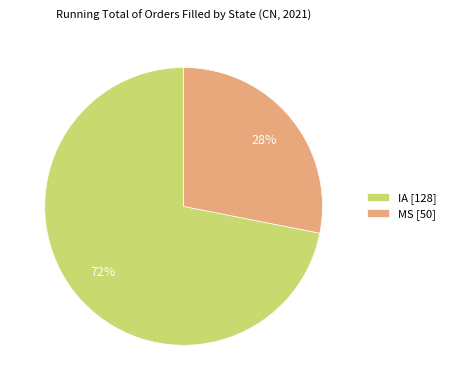

How many segments does this pie chart have?

2